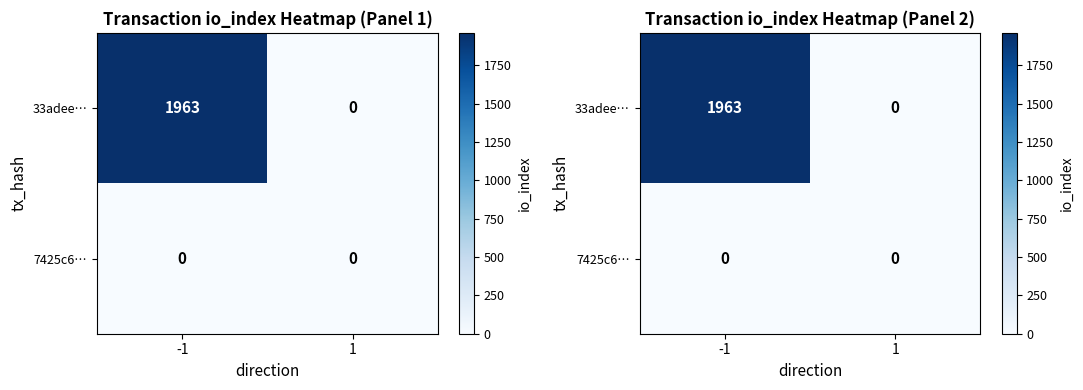

Count the 33adee… values in the range 0 to 1963.

2